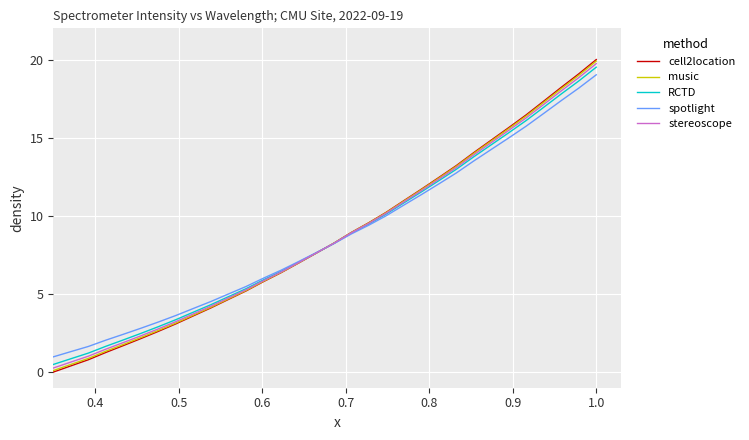

Which series has the widest spread of values?

cell2location